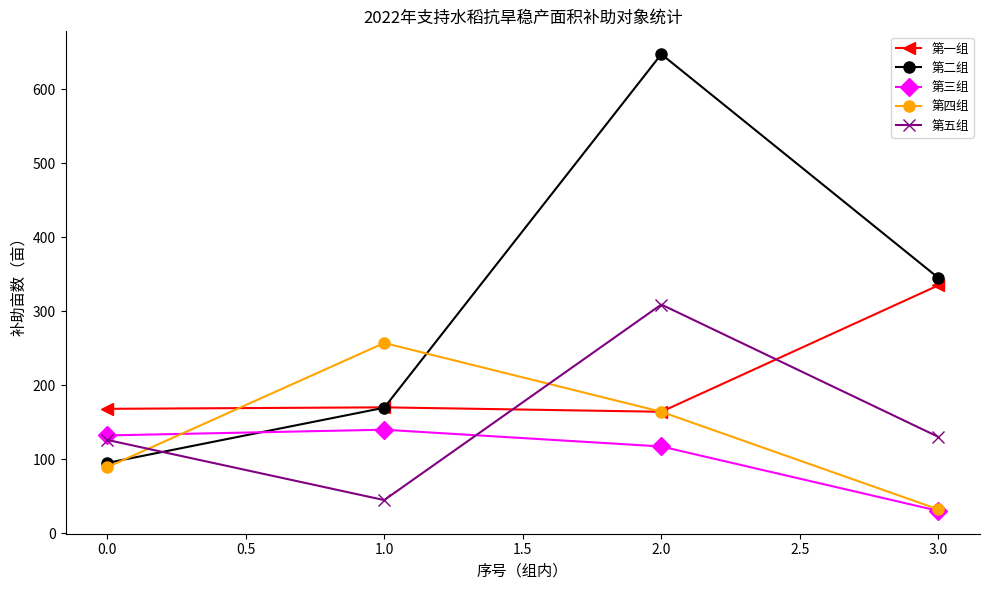

Does the chart have visible grid lines?

No